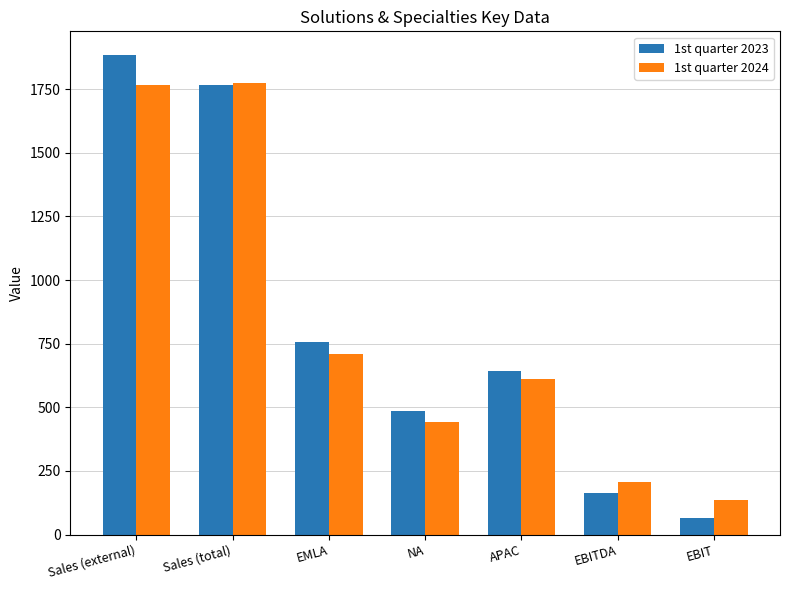

What is the highest value of the 1st quarter 2024 series?

1774